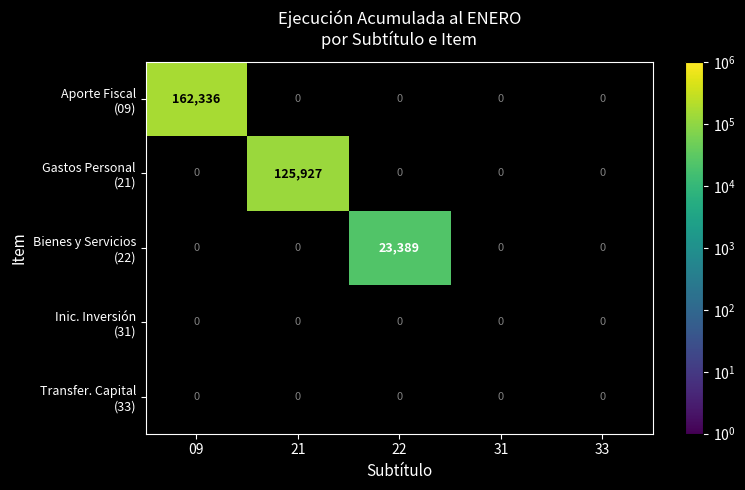

What is the highest value of the Aporte Fiscal (09) series?

162336.0